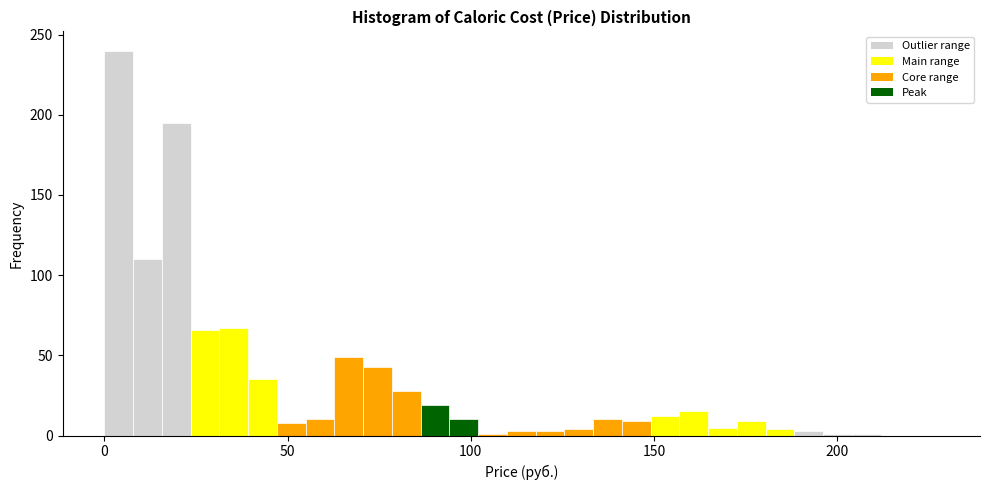

Read against the x-axis, roughly where is the centre of the tallest bar?

5